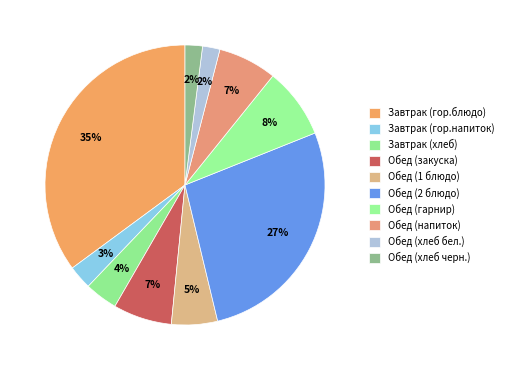

To the nearest percent, what is the difference between the largest and smallest slice percentages?

33%